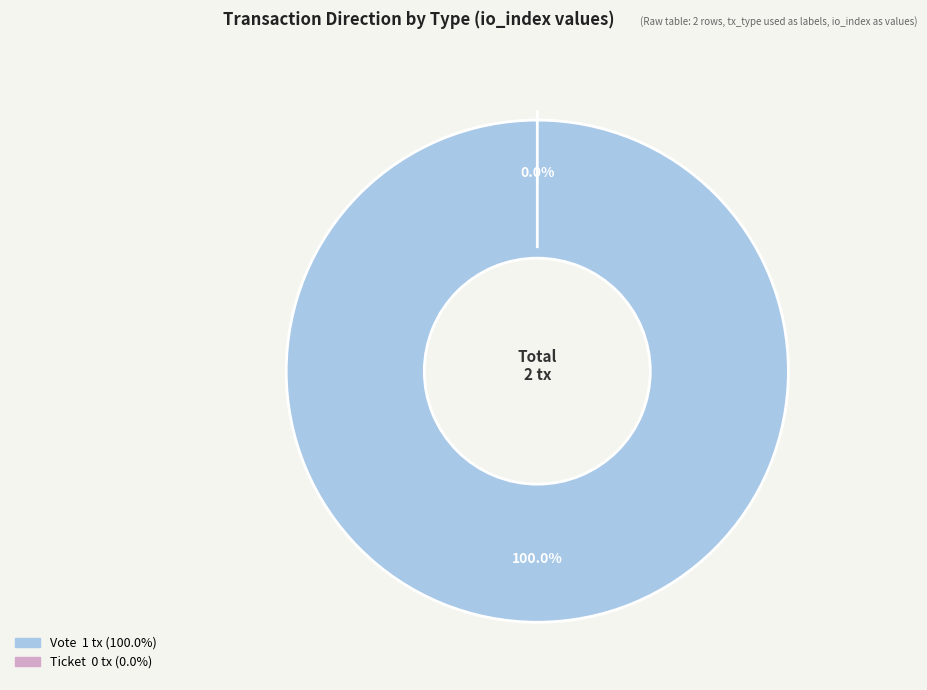

The Ticket slice represents 0% of the pie. True or false?

True